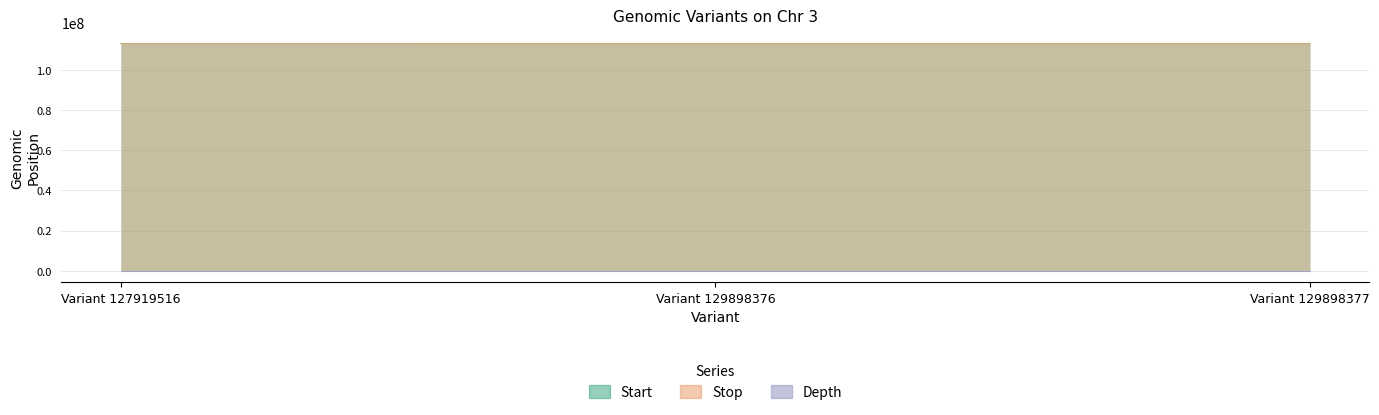

What is the lowest value of the depth series?

24